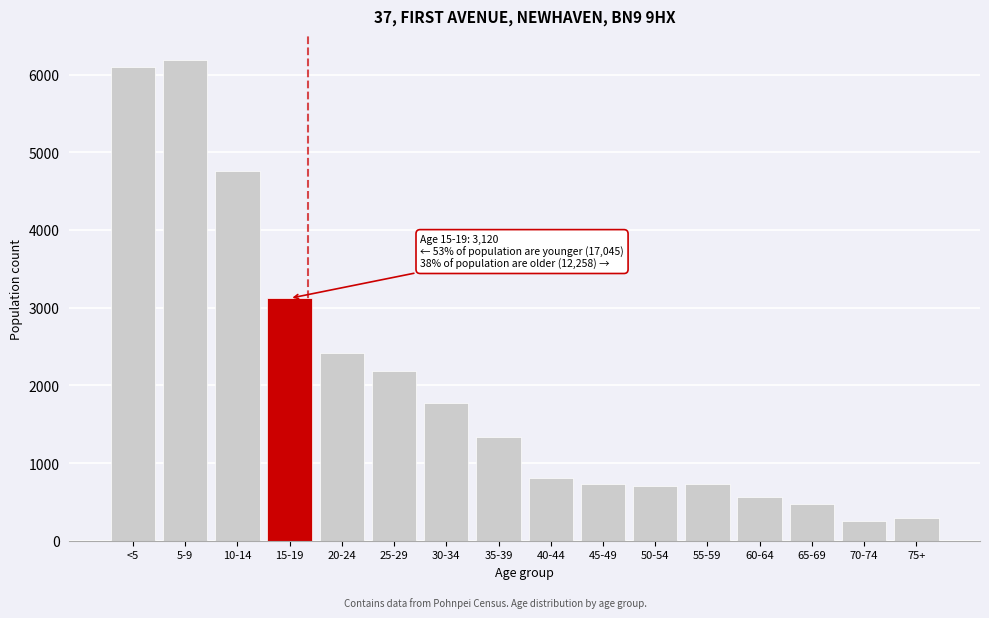

What is the difference between the maximum and second lowest values?

5902